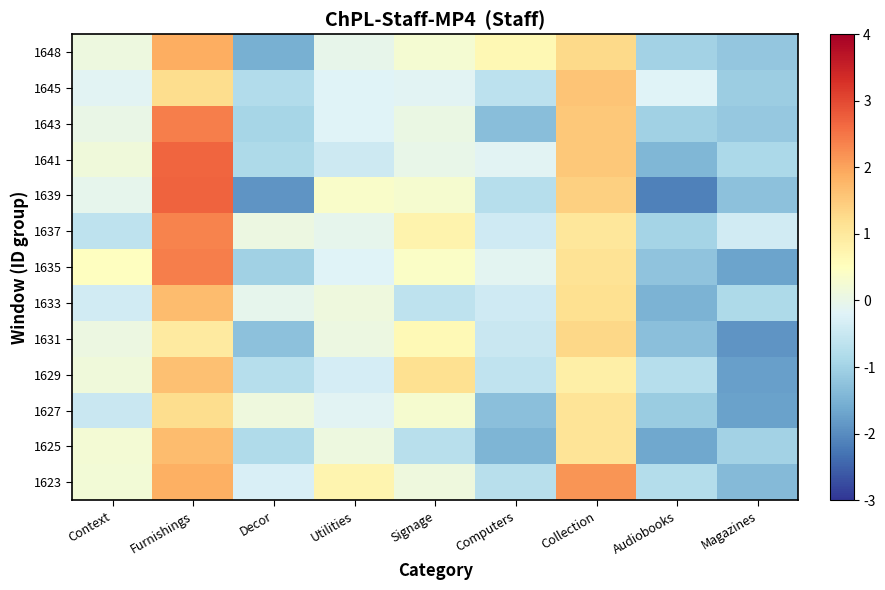

What is the maximum value shown in the chart?

2.7